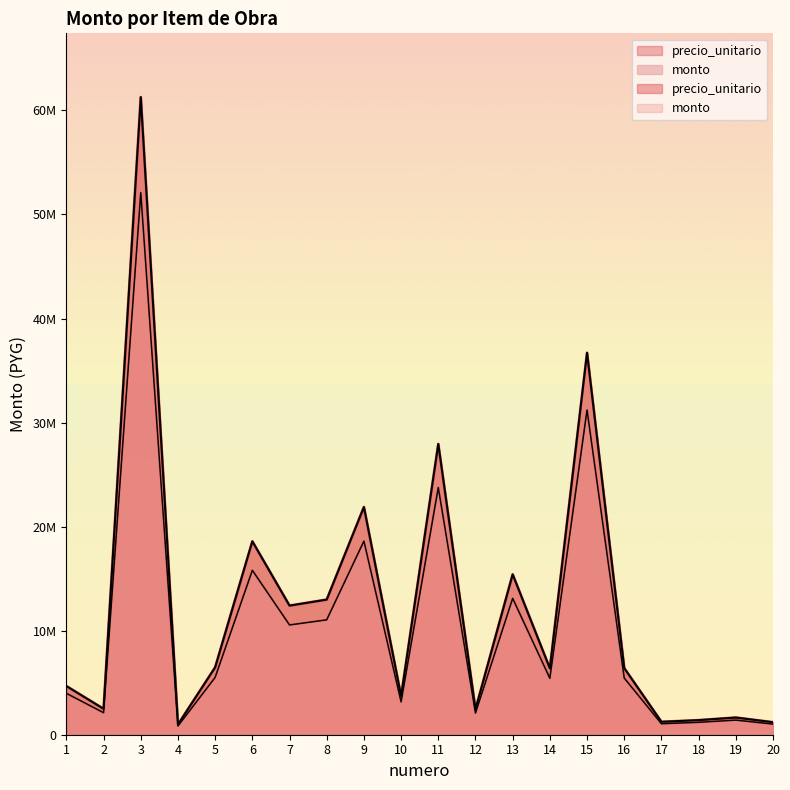

Which series changed the most between 7 and 10?

precio_unitario